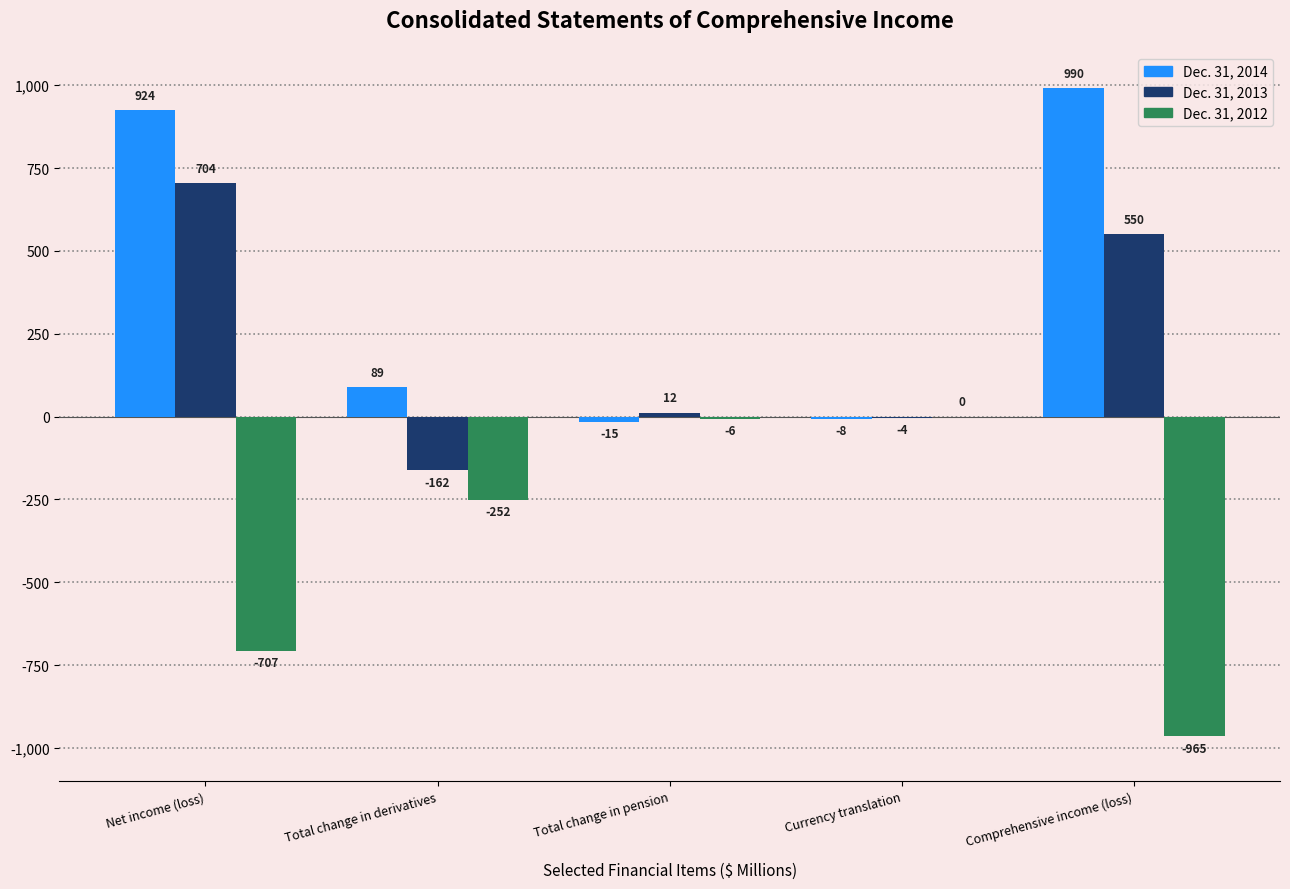

Reading left to right, what are all the values shown in this chart?

Dec. 31, 2014: Net income (loss)=924	Total change in derivatives=89	Total change in pension=-15	Currency translation=-8	Comprehensive income (loss)=990
Dec. 31, 2013: Net income (loss)=704	Total change in derivatives=-162	Total change in pension=12	Currency translation=-4	Comprehensive income (loss)=550
Dec. 31, 2012: Net income (loss)=-707	Total change in derivatives=-252	Total change in pension=-6	Currency translation=0	Comprehensive income (loss)=-965